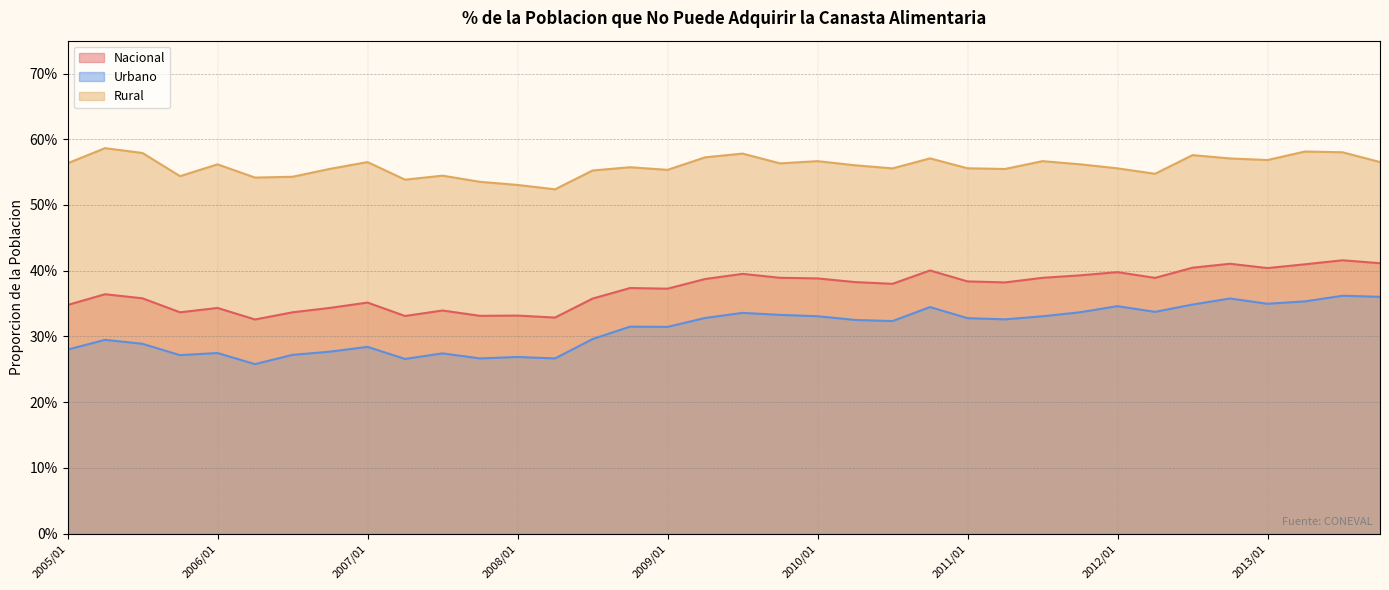

At which category is the sum across all series the highest?

2013/03